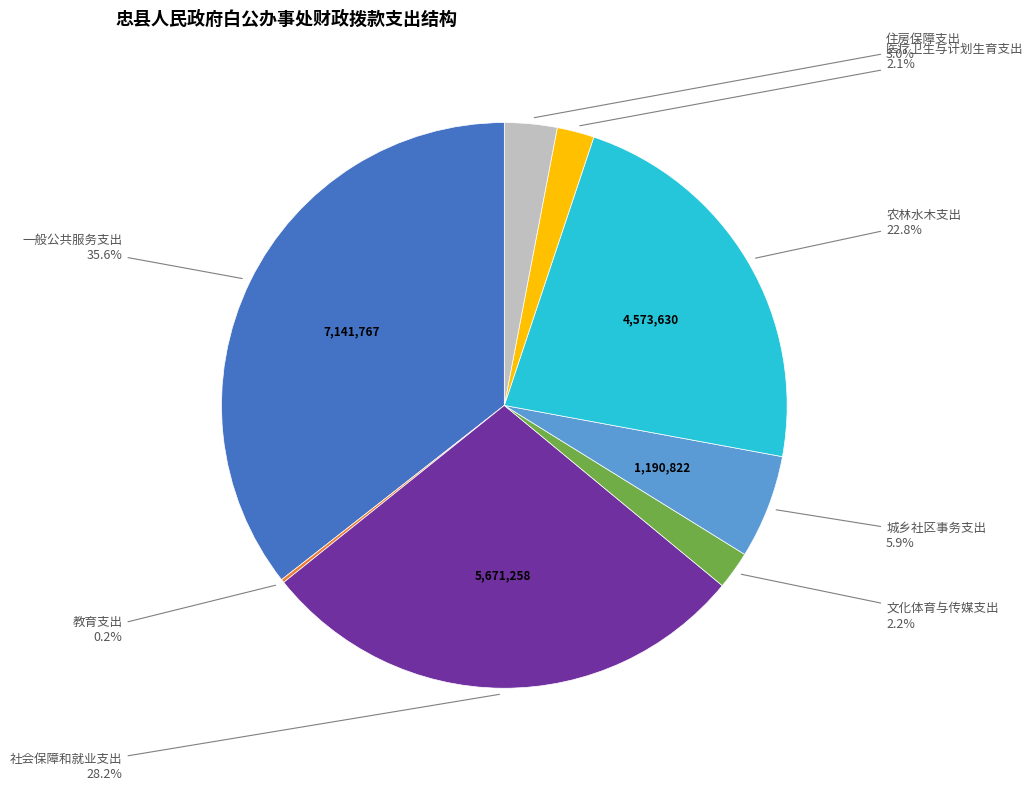

What is the ratio of the value at 住房保障支出 to the value at 城乡社区事务支出?

0.5